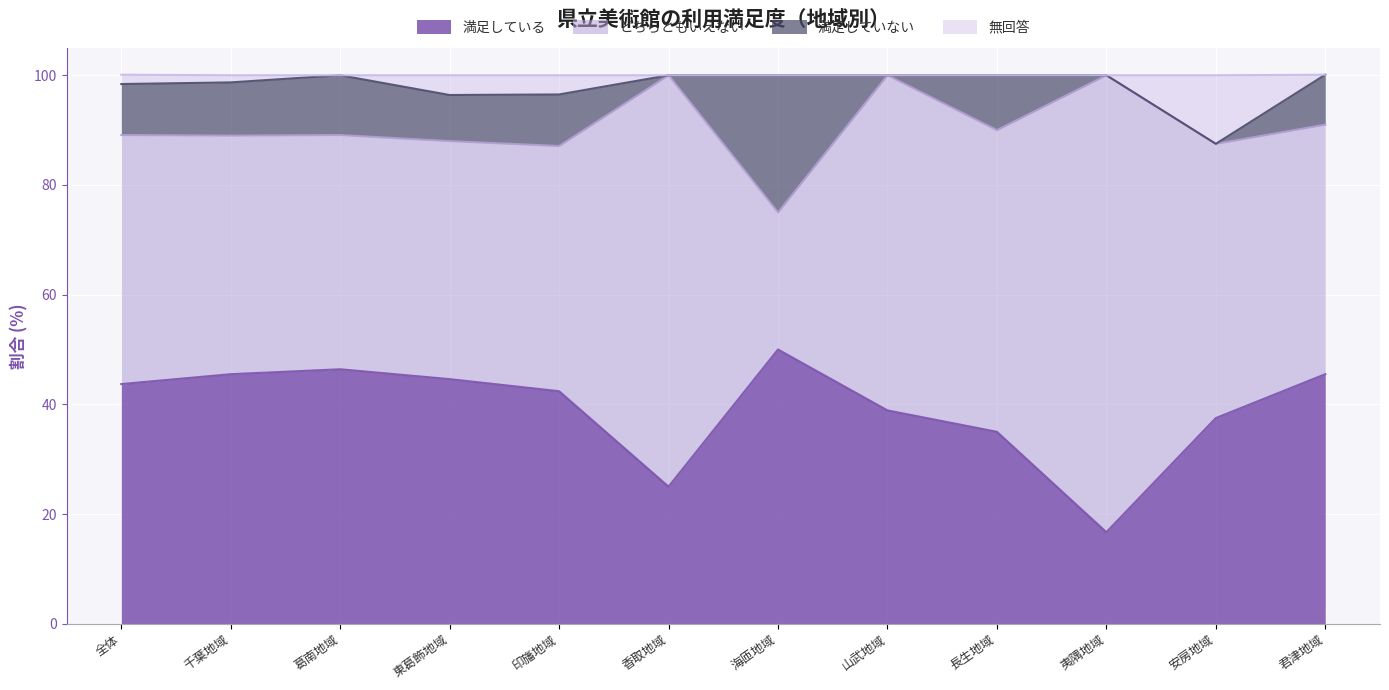

Rank the categories by 満足している value from lowest to highest.

夷隅地域, 香取地域, 長生地域, 安房地域, 山武地域, 印旛地域, 全体, 東葛飾地域, 千葉地域, 君津地域, 葛南地域, 海匝地域